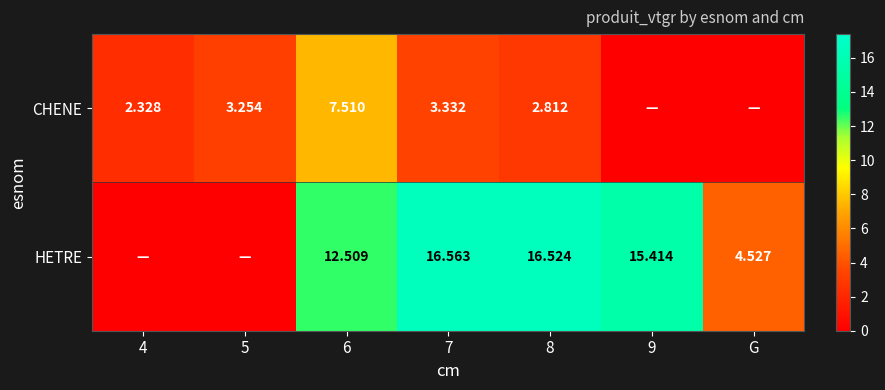

Rank the series at 7 from lowest to highest value.

CHENE, HETRE